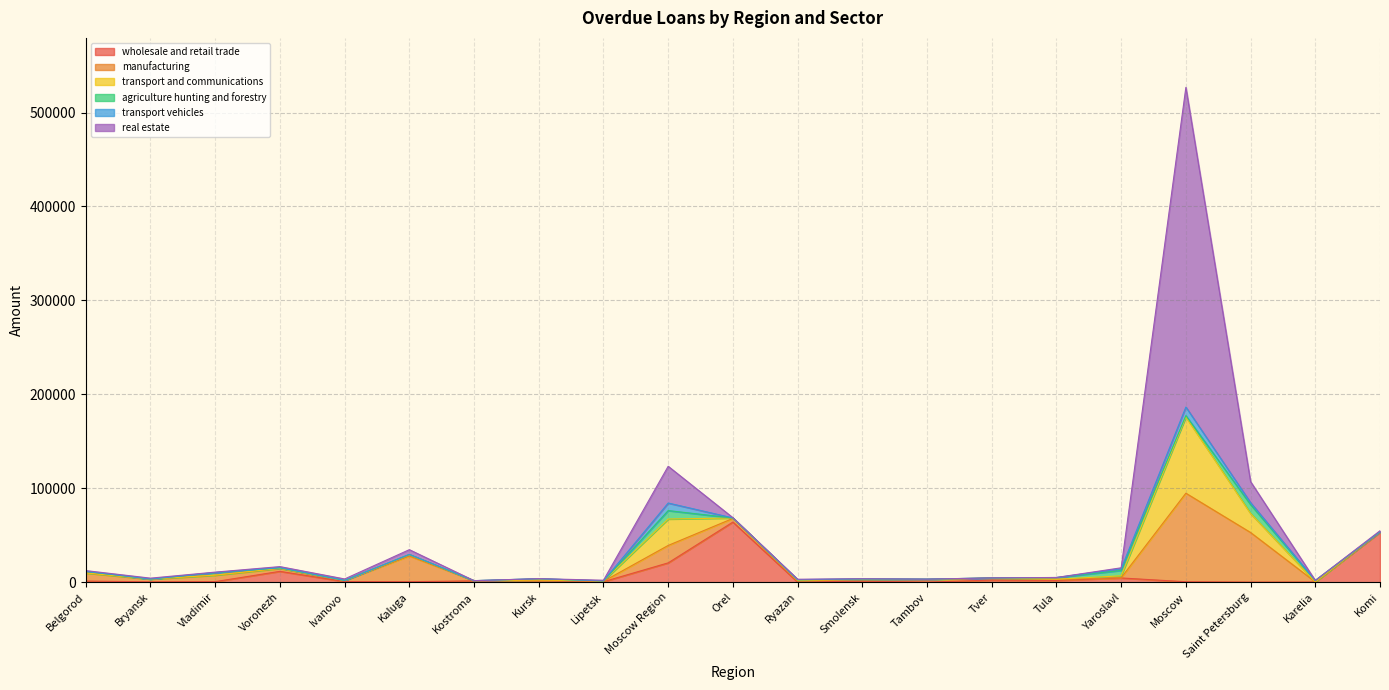

What is the sum of the transport vehicles values at Ryazan and Voronezh?

418